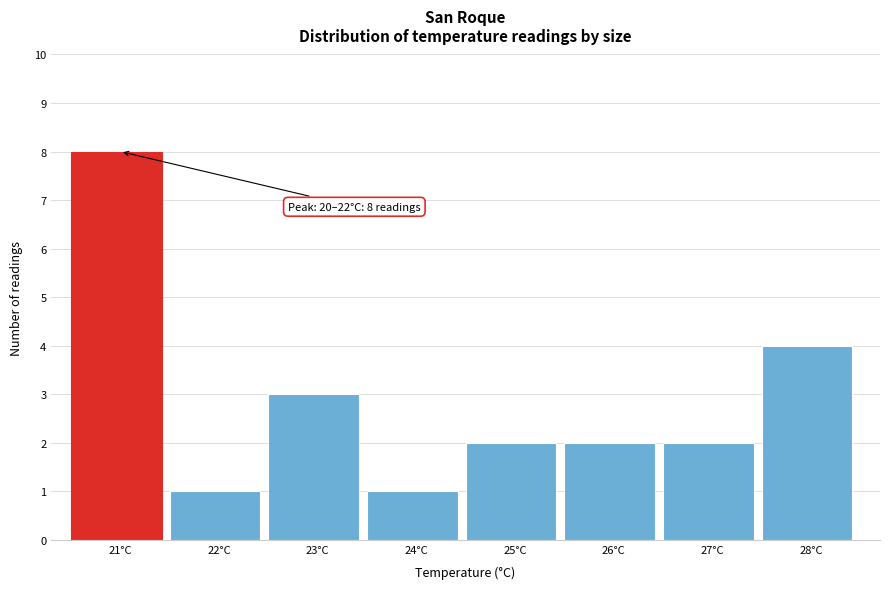

Which range on the x-axis has the tallest bar?

20.5 to 21.5